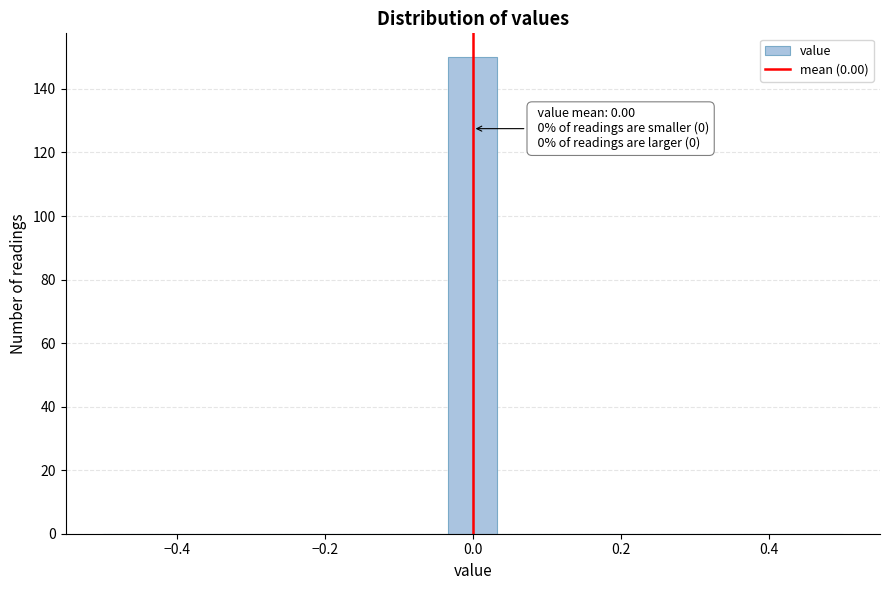

Read against the x-axis, roughly where is the centre of the tallest bar?

0.00